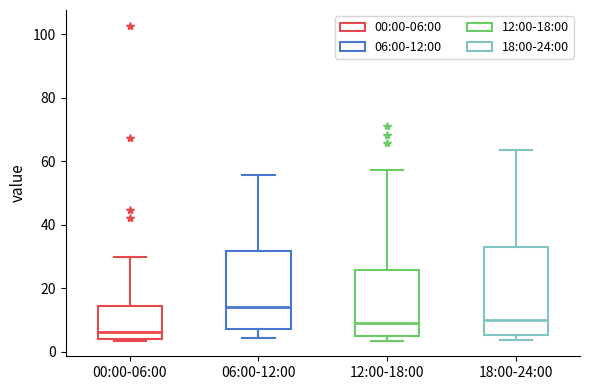

Reading left to right, transcribe this box plot: for each box, give where its median line is, the range the box spans, and where its two whiskers end, as read against the y-axis. The values are not printed on the chart, so give them approximately, as read against the axis.

00:00-06:00: median 6, box 4 to 14, whiskers 4 (just below the box's lower edge) to 30
06:00-12:00: median 14, box 8 to 32, whiskers 4 to 56
12:00-18:00: median 8, box 4 to 26, whiskers 4 (just below the box's lower edge) to 58
18:00-24:00: median 10, box 6 to 34, whiskers 4 to 64